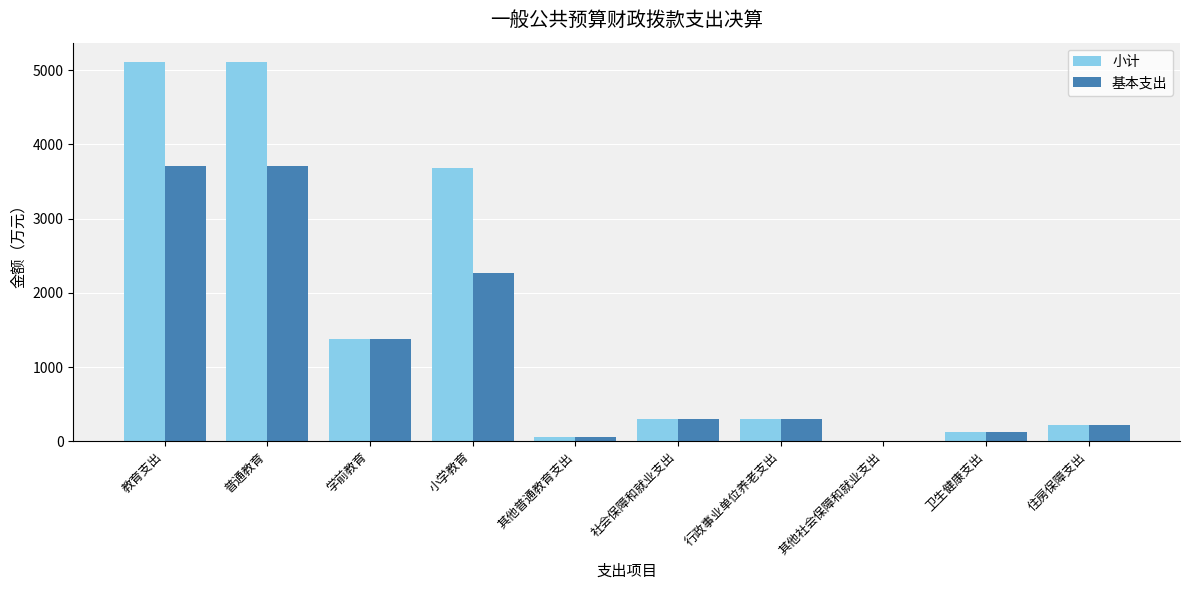

Is the value of 基本支出 at 行政事业单位养老支出 greater than the value of 小计 at 普通教育?

No